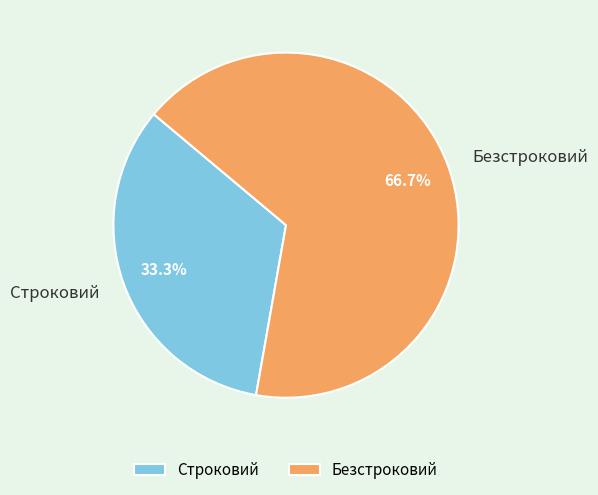

True or false: Строковий accounts for 33% of the total.

True